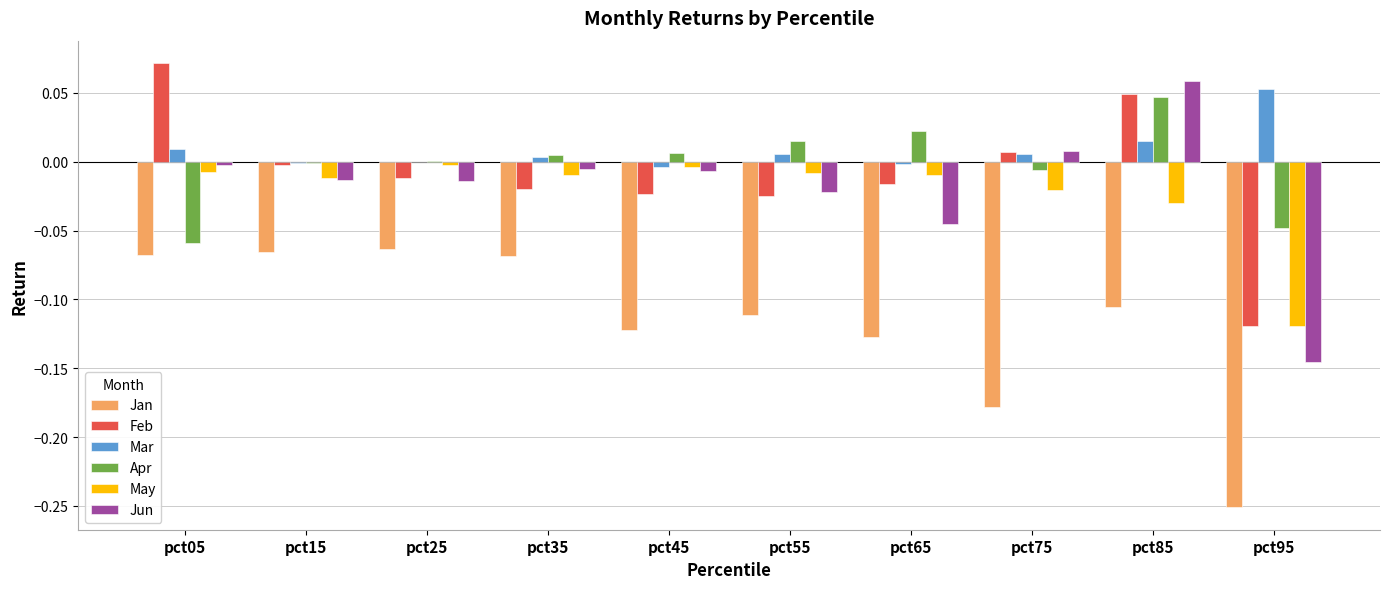

Is the value of Feb at pct85 greater than the value of Jan at pct15?

Yes